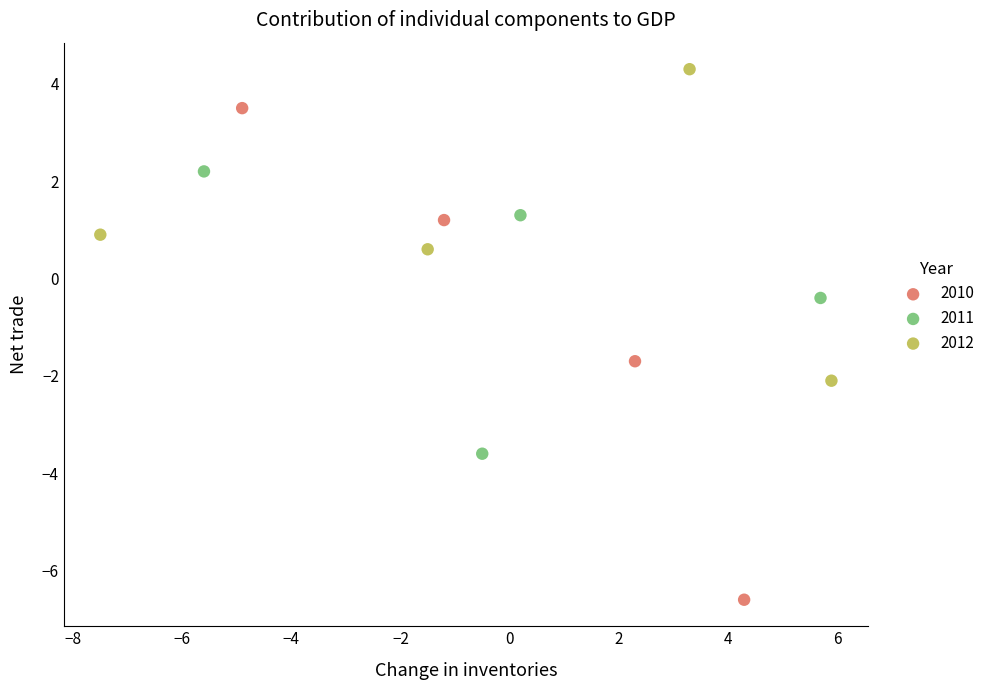

Which series reaches the minimum Y coordinate?

2010